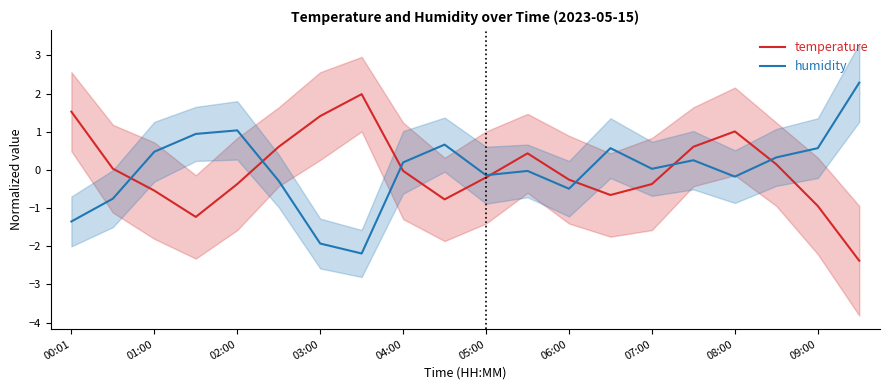

List the series in order of their peak value, highest first.

humidity, temperature